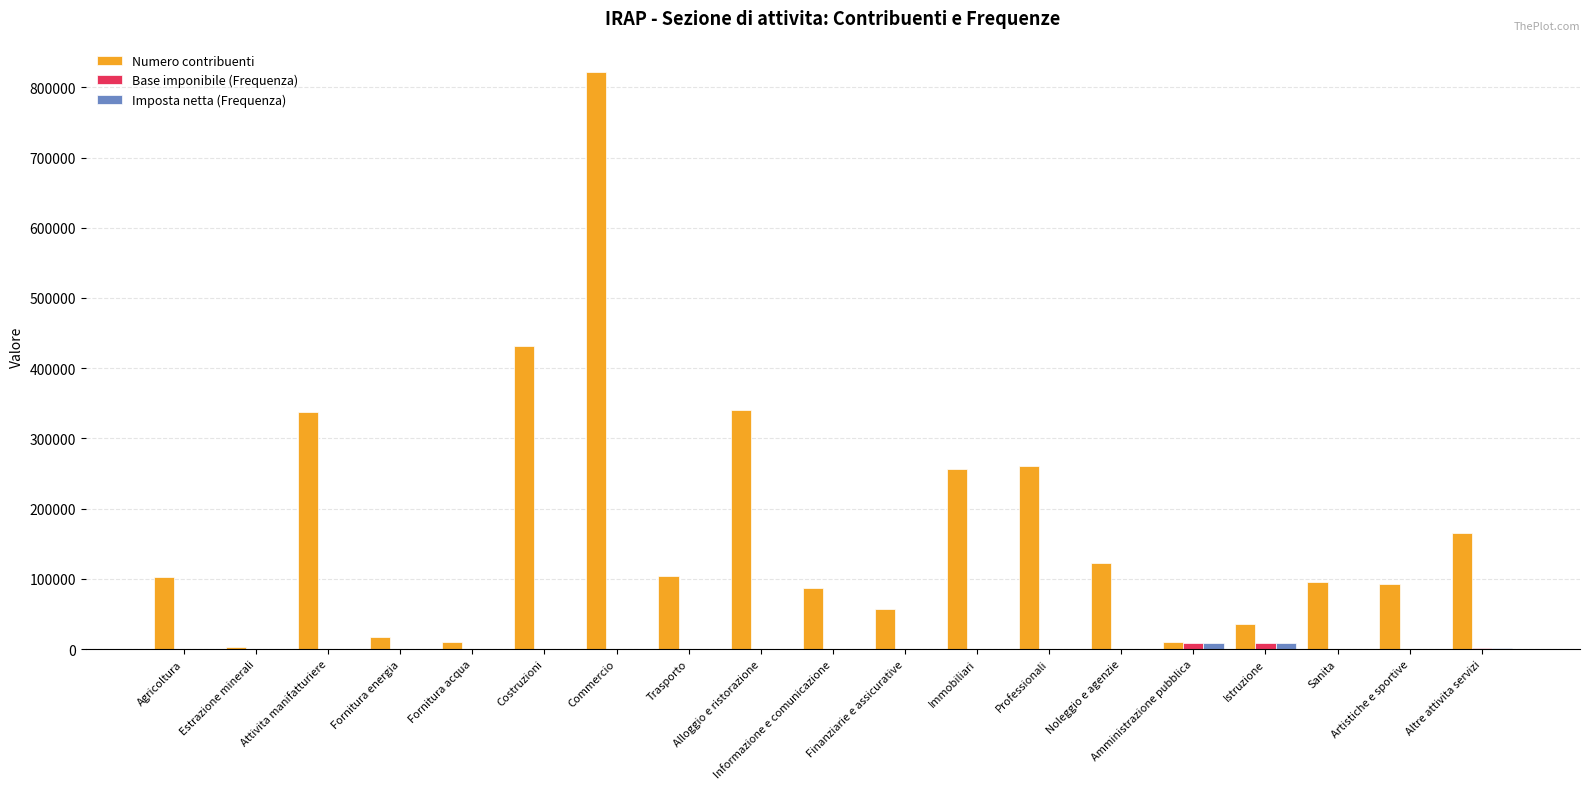

Which series has the largest total across all categories?

Numero contribuenti